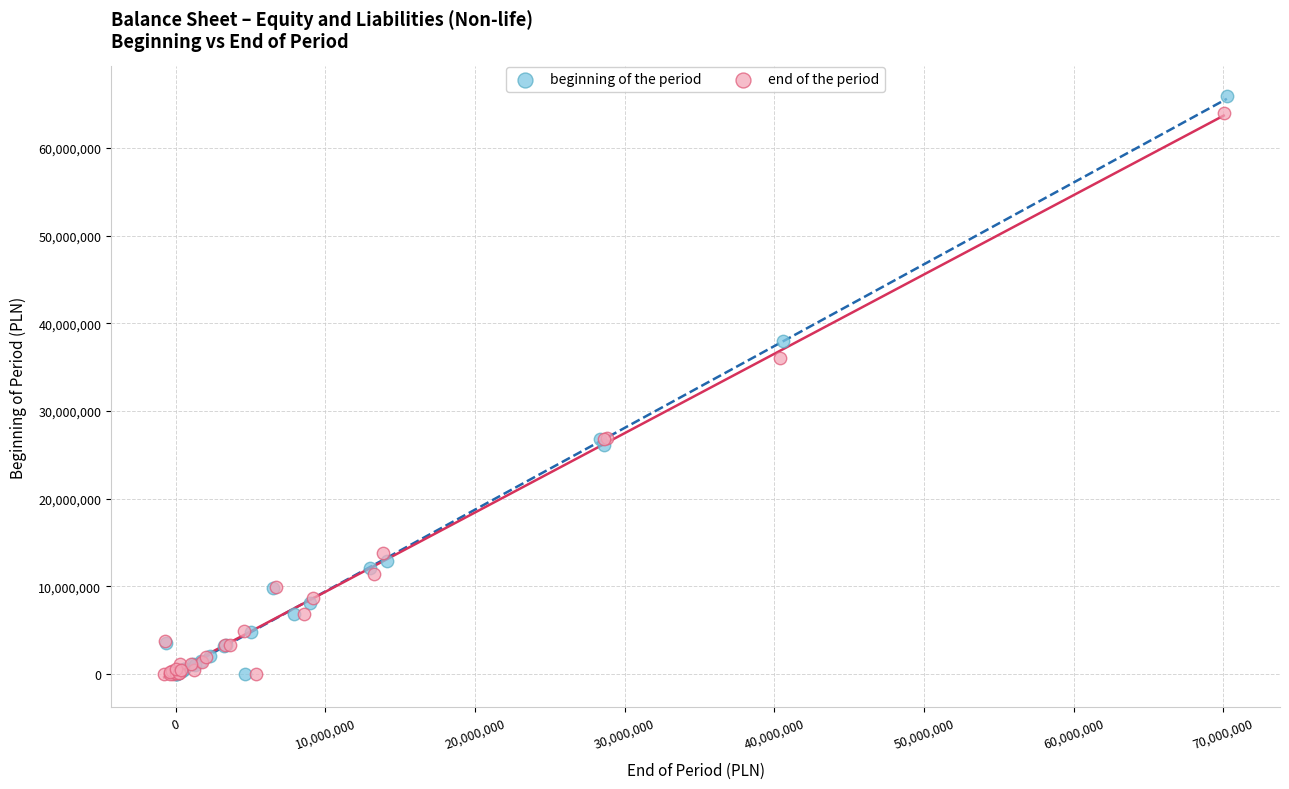

Which series has the largest Y range (max minus min)?

beginning of the period